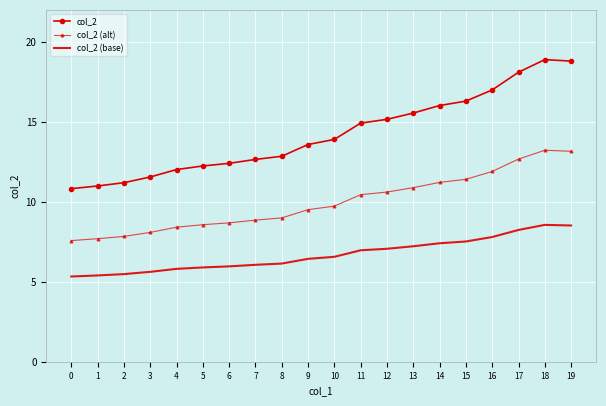

The col_2 (base) series shows 5.3 at 0. True or false?

True